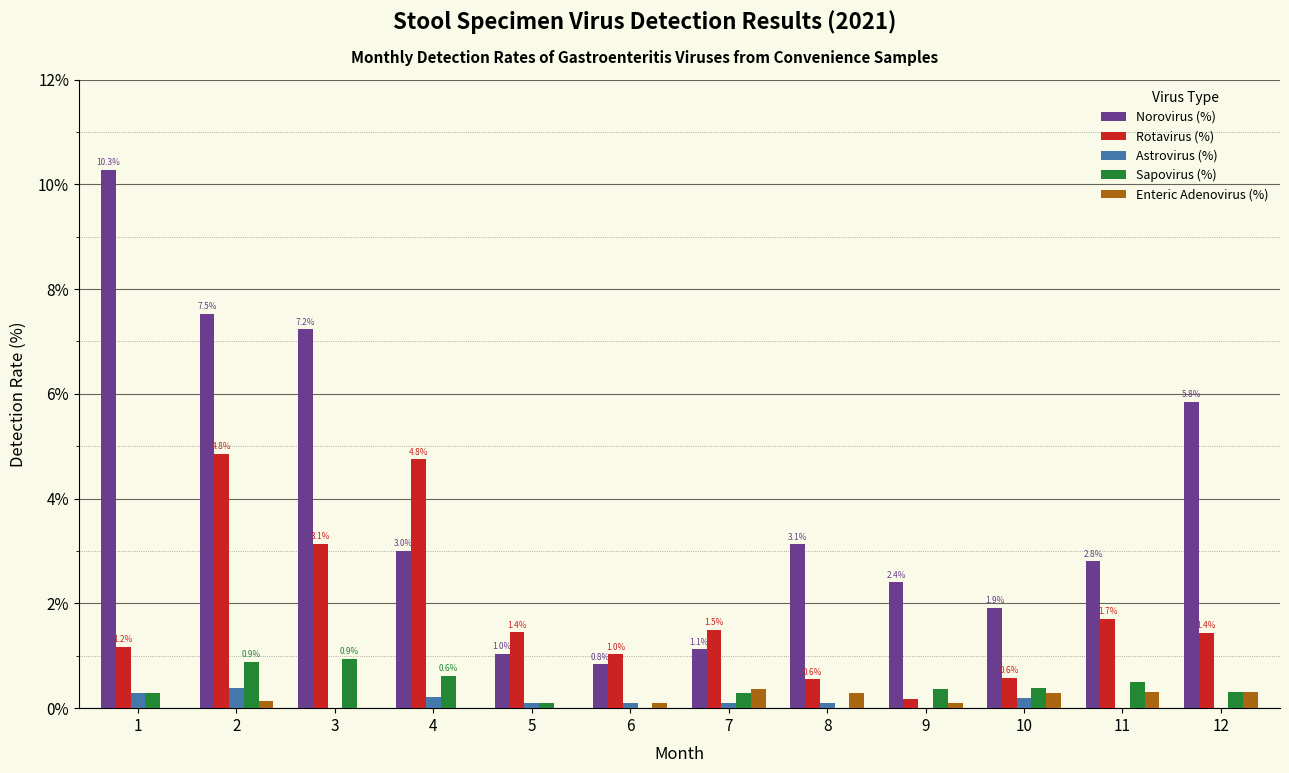

How many distinct data groups are displayed?

5